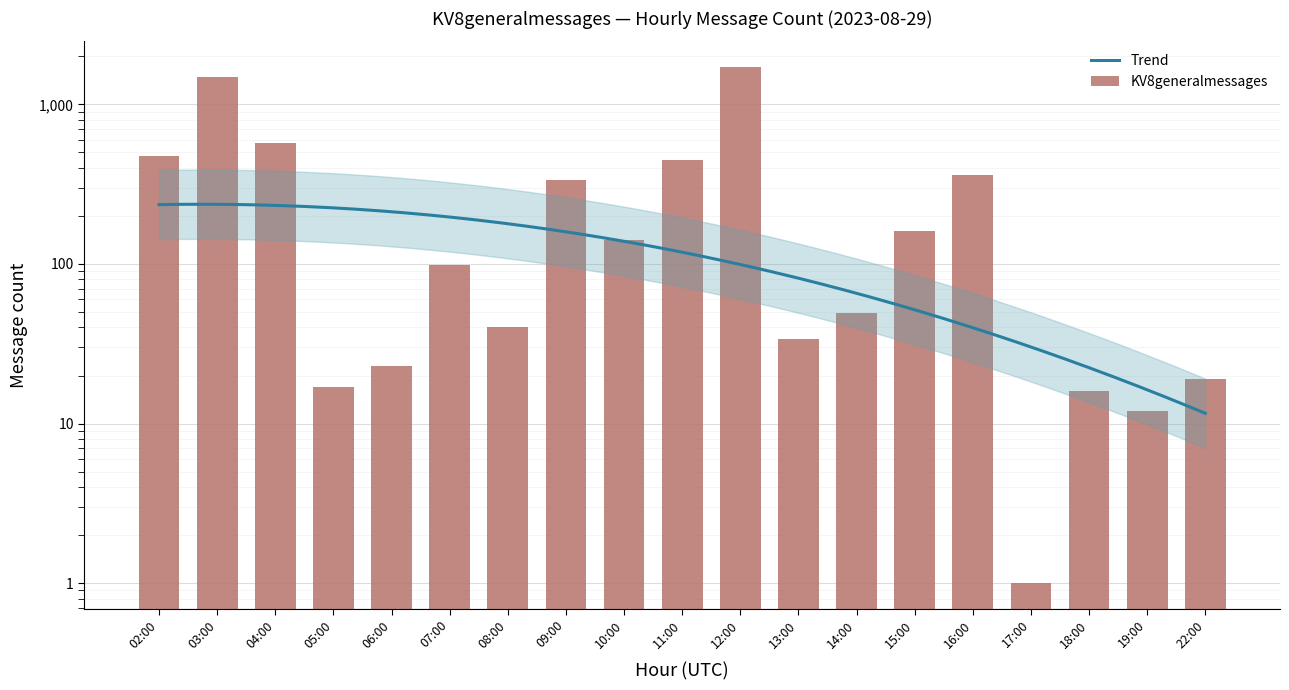

True or false: the data shows 576 at 04:00.

True